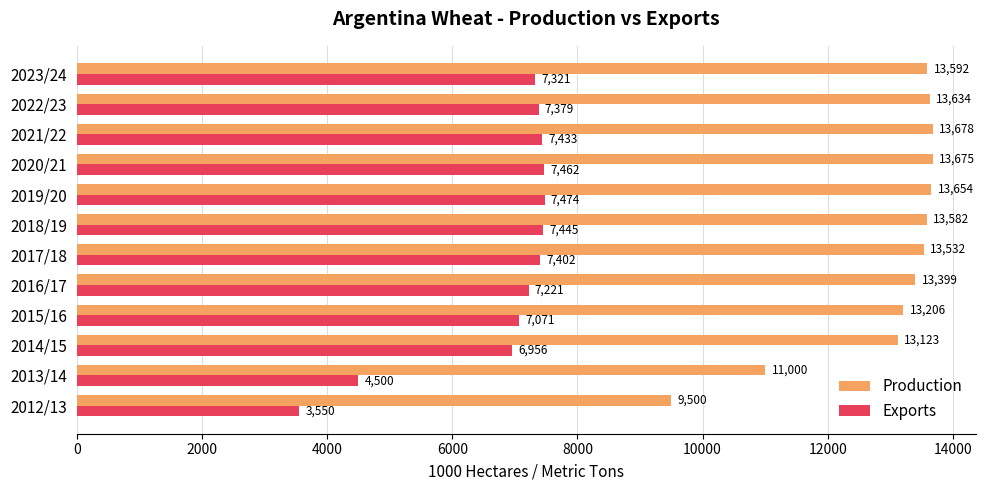

At which label is Production closest to 11589?

2013/14